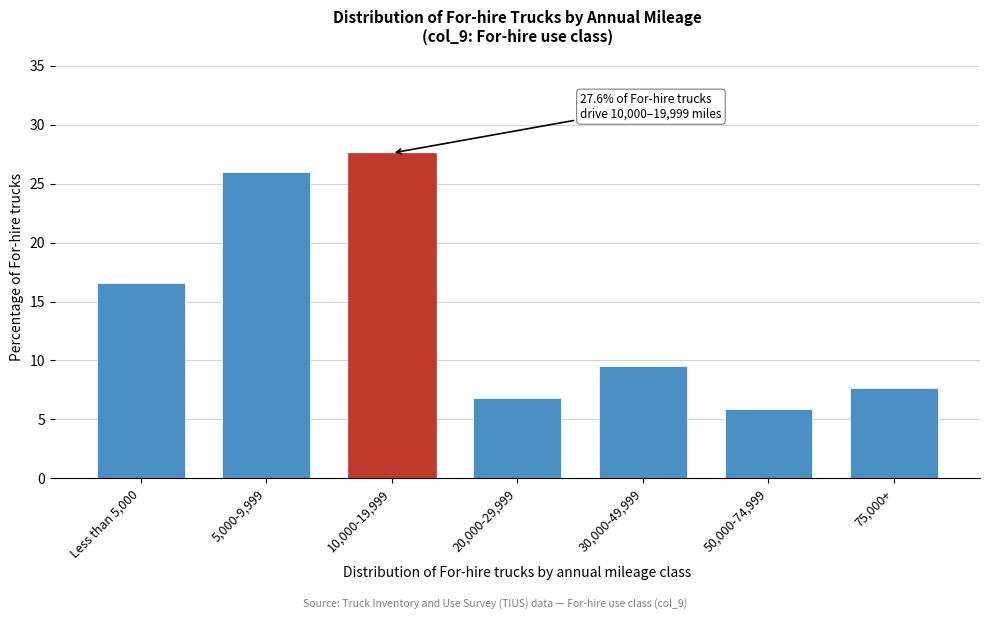

Reading left to right, list all the values displayed in this chart.

Less than 5,000=16.6	5,000-9,999=26.0	10,000-19,999=27.6	20,000-29,999=6.8	30,000-49,999=9.5	50,000-74,999=5.9	75,000+=7.7